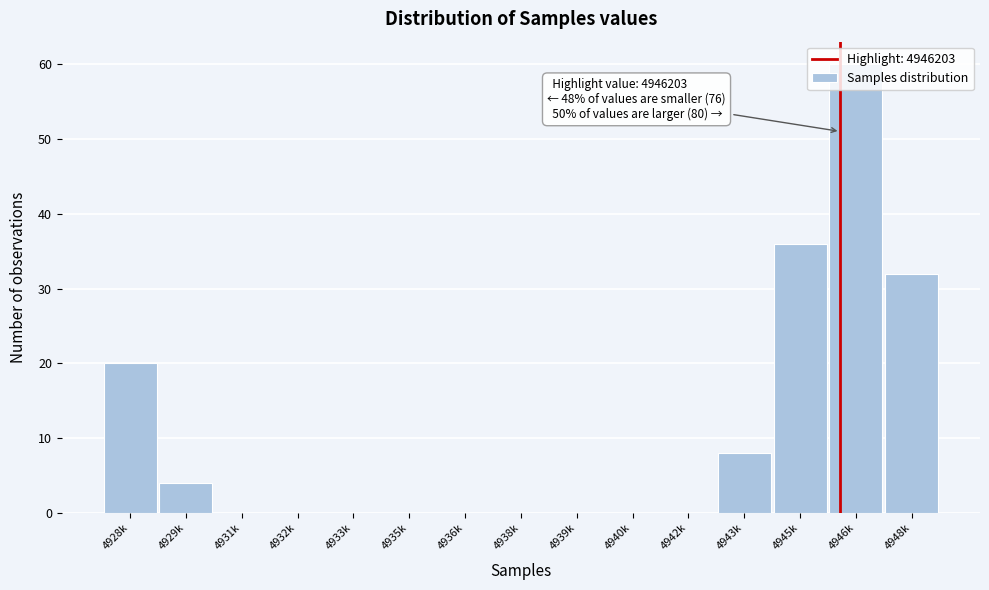

Which has a higher value, 4928k or 4933k?

4928k